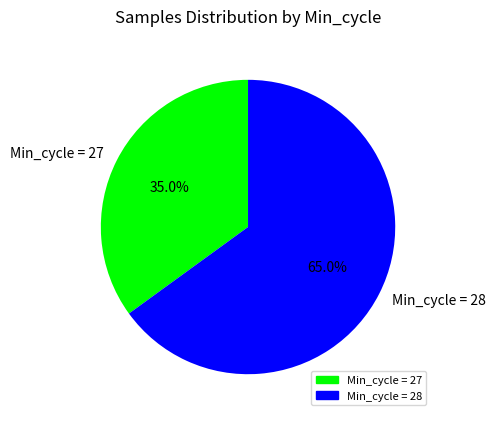

How many segments does this pie chart have?

2